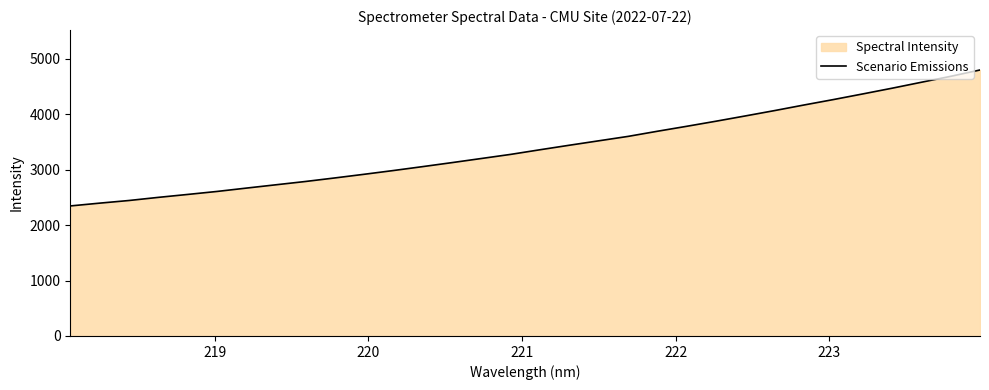

Reading left to right, what are all the values shown in this chart?

2347.3	2397.8	2445.6	2502.2	2555.1	2609.2	2669.7	2729.2	2788.3	2852.3	2918.4	2986.5	3057.2	3129.6	3203.8	3278.3	3361.9	3443.5	3523.2	3603.0	3695.7	3785.3	3877.3	3972.6	4069.4	4170.0	4267.7	4369.3	4472.5	4580.0	4687.0	4801.6